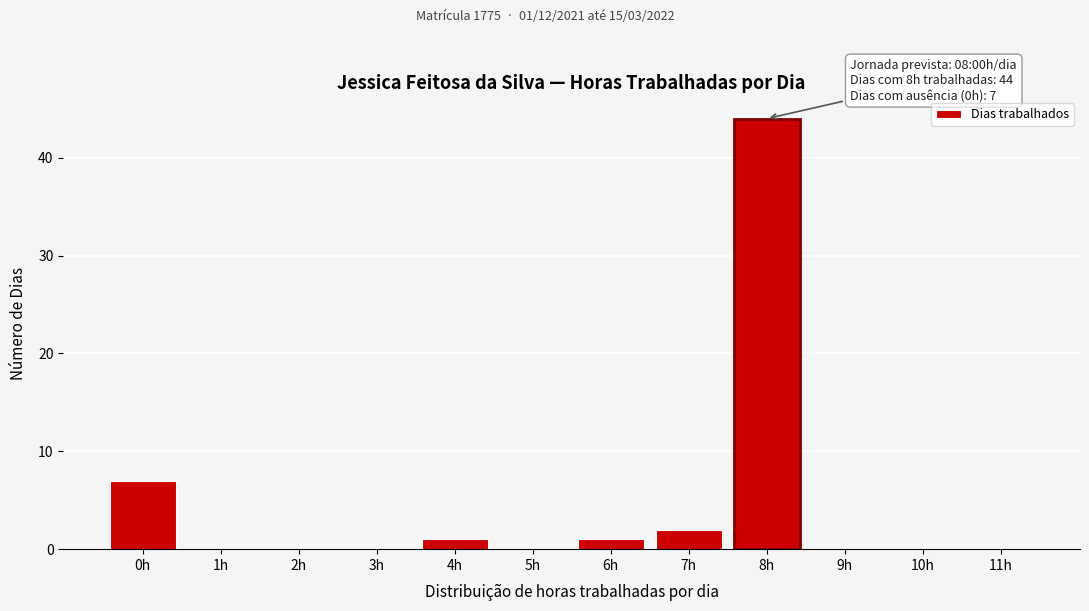

Reading left to right, extract all data points from this chart.

0h=7	1h=0	2h=0	3h=0	4h=1	5h=0	6h=1	7h=2	8h=44	9h=0	10h=0	11h=0